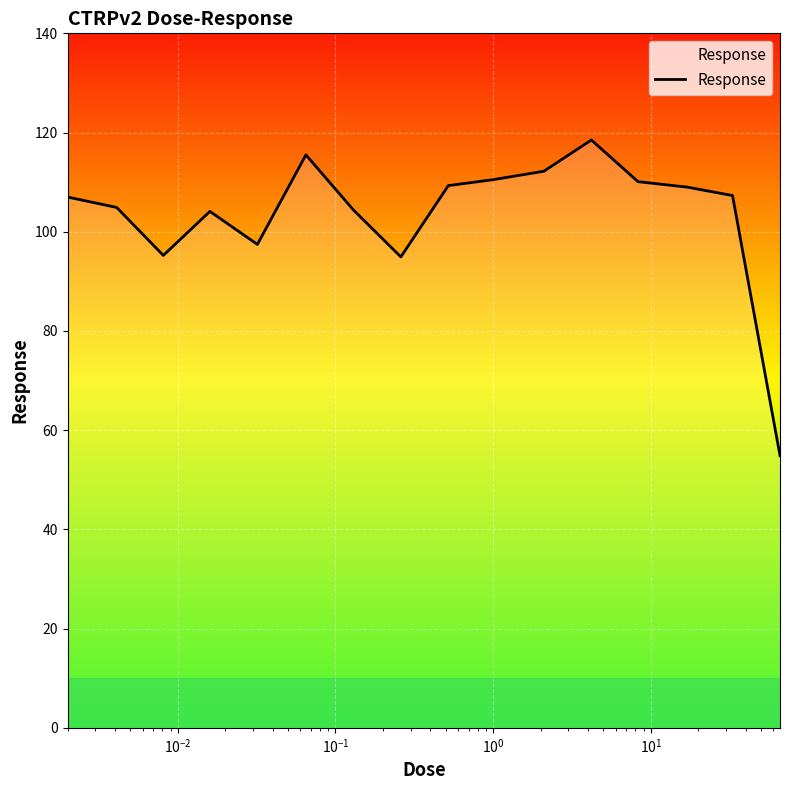

What is the smallest value displayed?

54.9